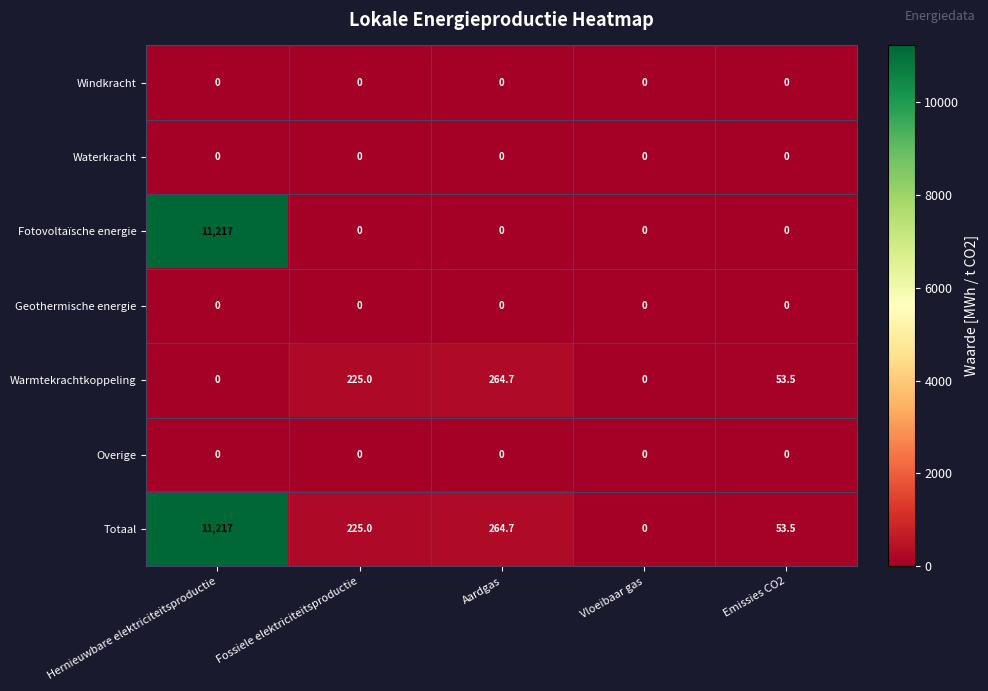

At which category is the sum across all series the highest?

Hernieuwbare elektriciteitsproductie